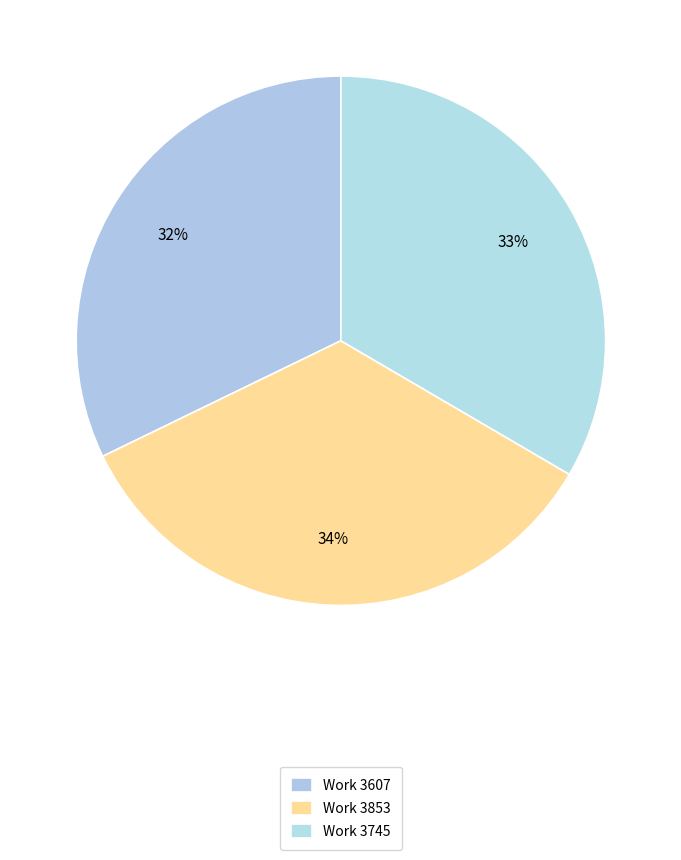

To the nearest percent, what percentage of the pie is Work 3745?

33%